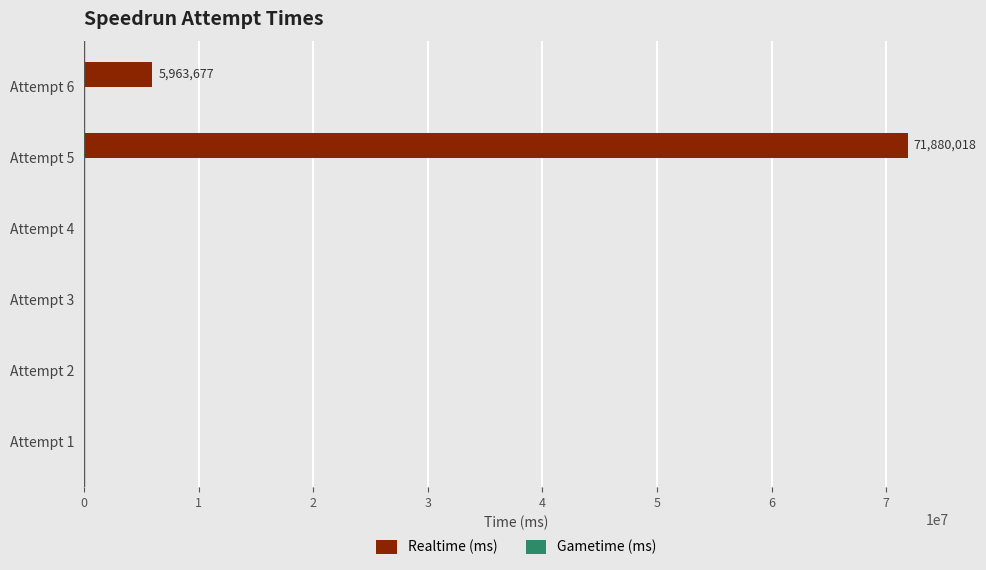

Count the number of categories in the chart.

6